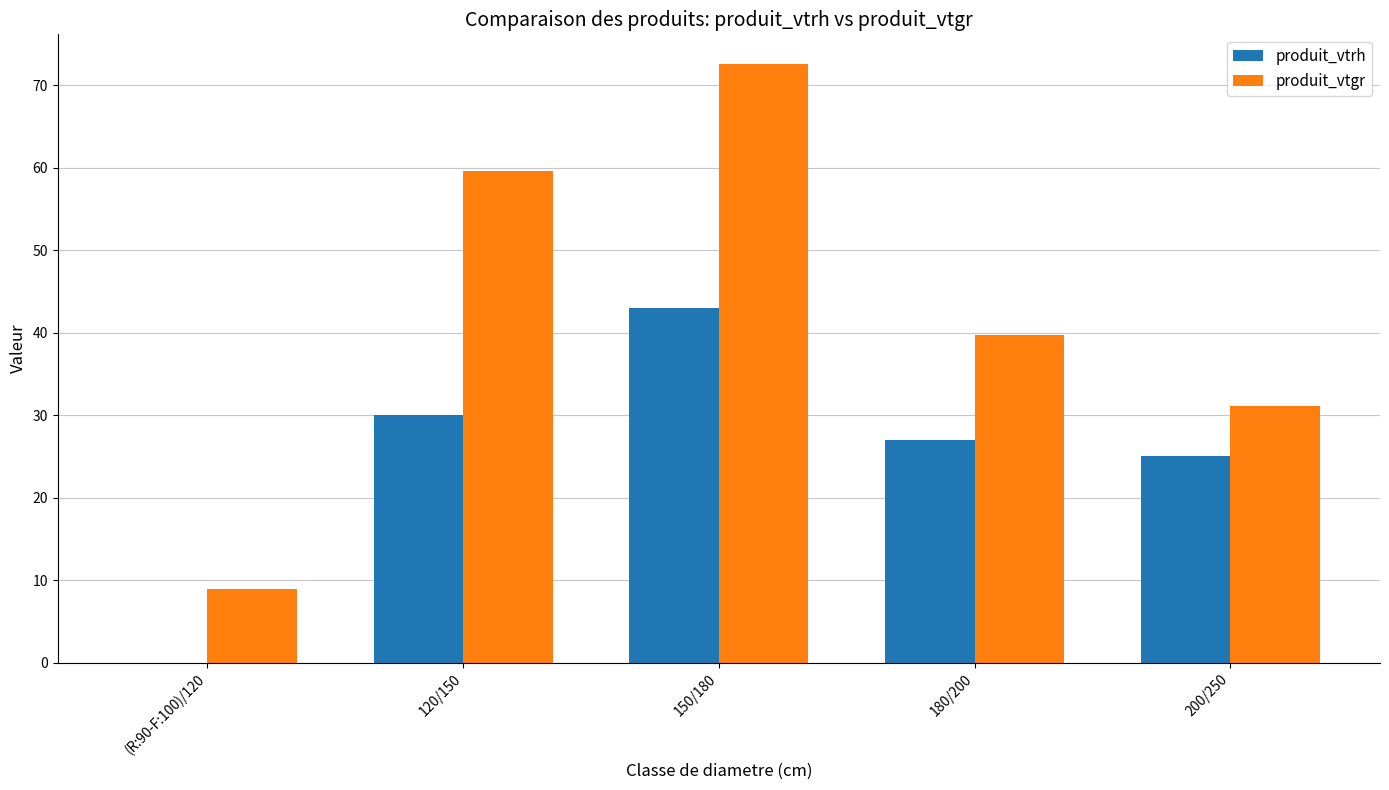

Is the value of produit_vtgr at 180/200 greater than the value of produit_vtrh at (R:90-F:100)/120?

Yes